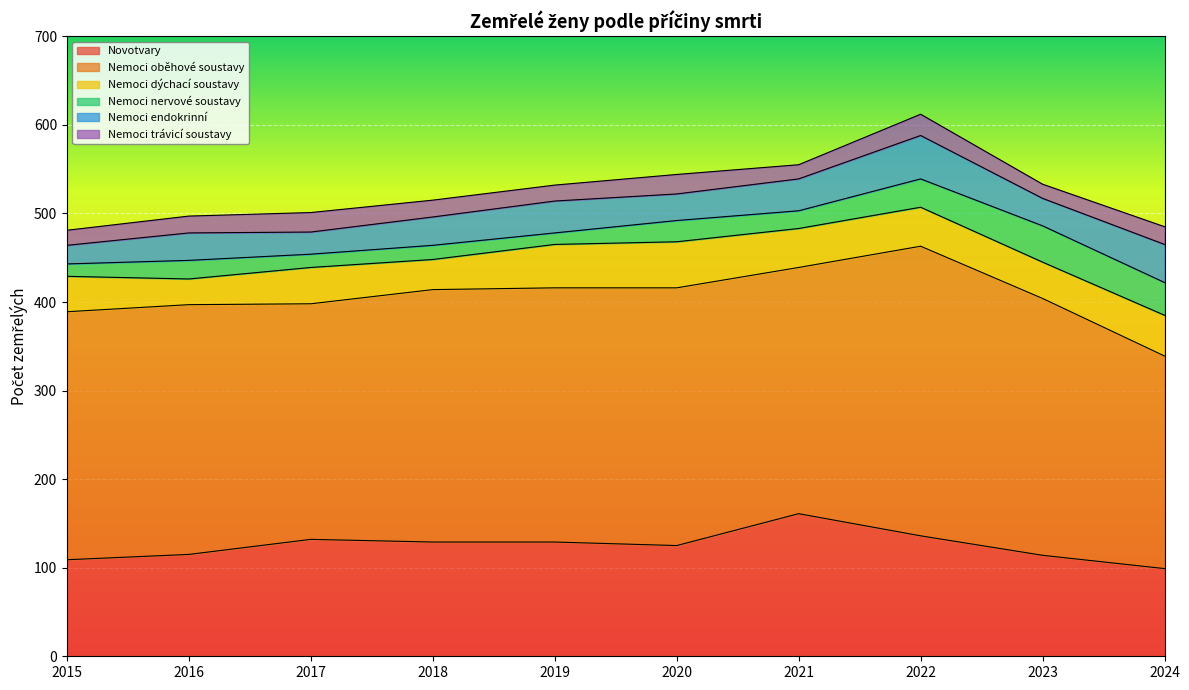

Is it true that Nemoci dýchací soustavy equals 48 at 2018?

False